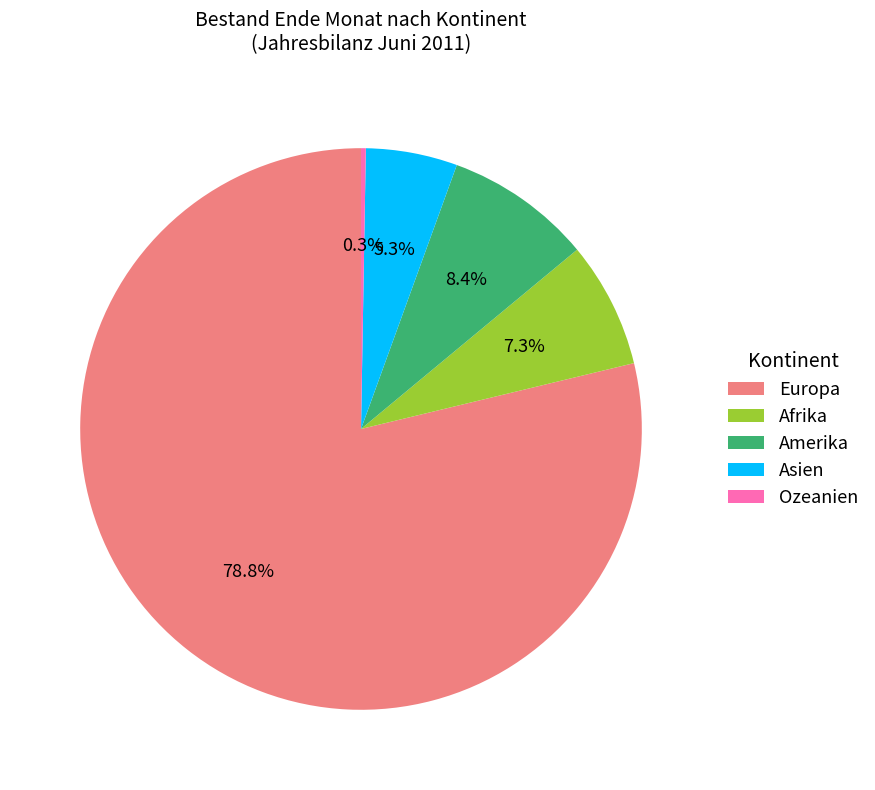

What is the largest slice in the pie chart?

Europa